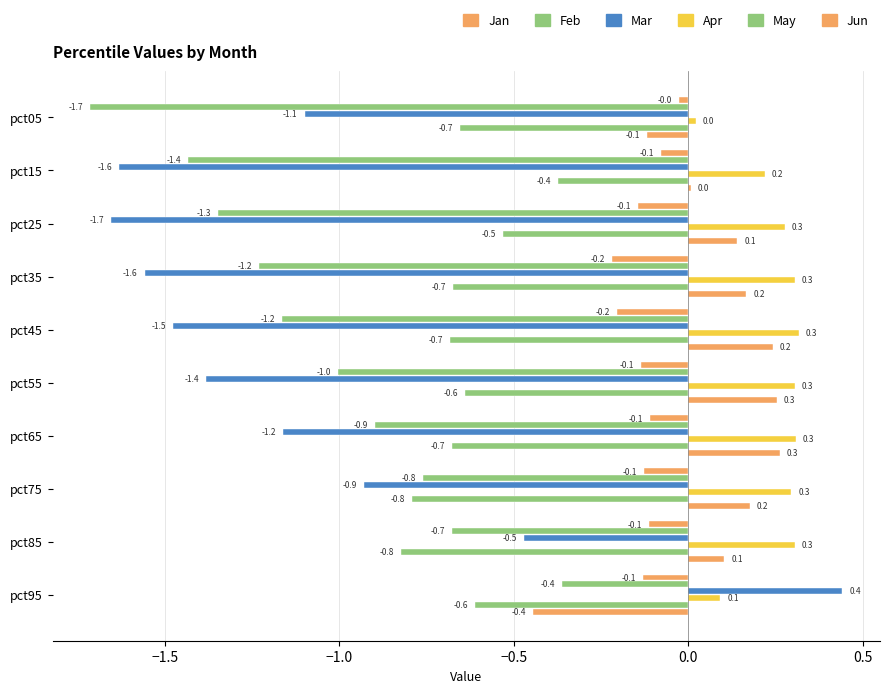

How many distinct data groups are displayed?

6